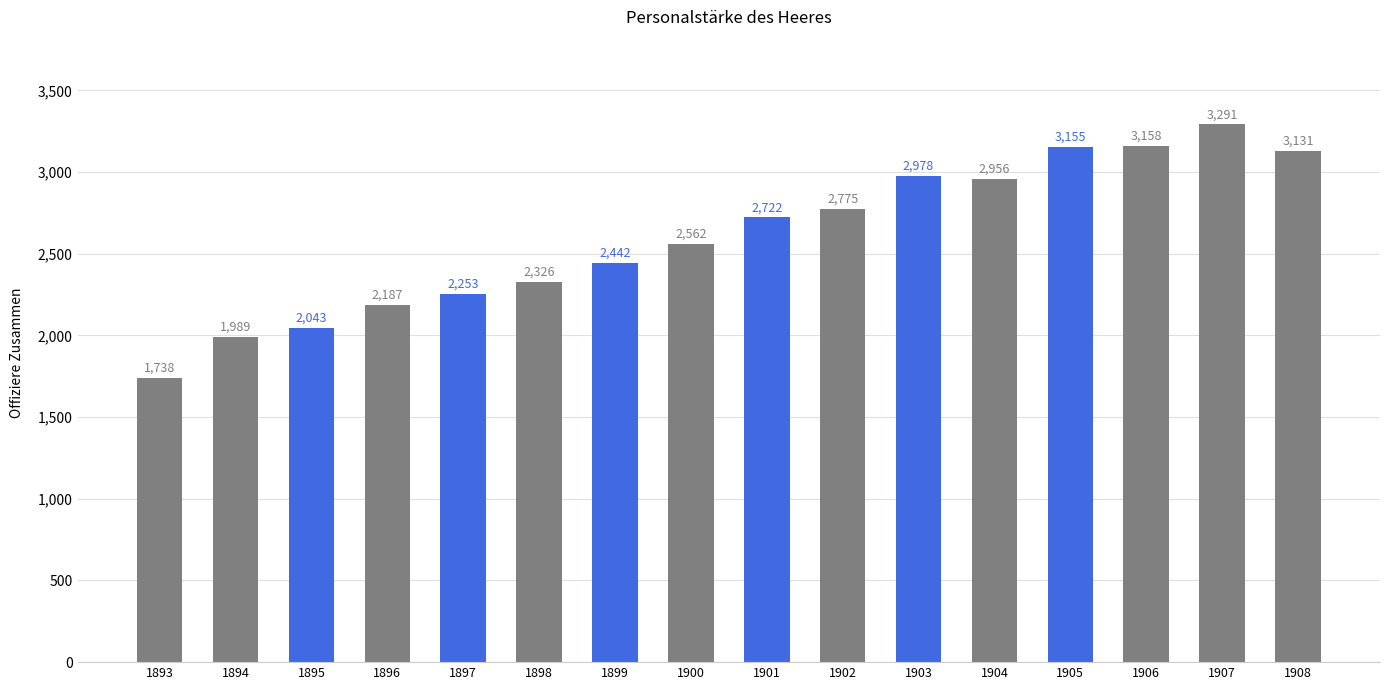

Rank the categories by value from lowest to highest.

1893, 1894, 1895, 1896, 1897, 1898, 1899, 1900, 1901, 1902, 1904, 1903, 1908, 1905, 1906, 1907